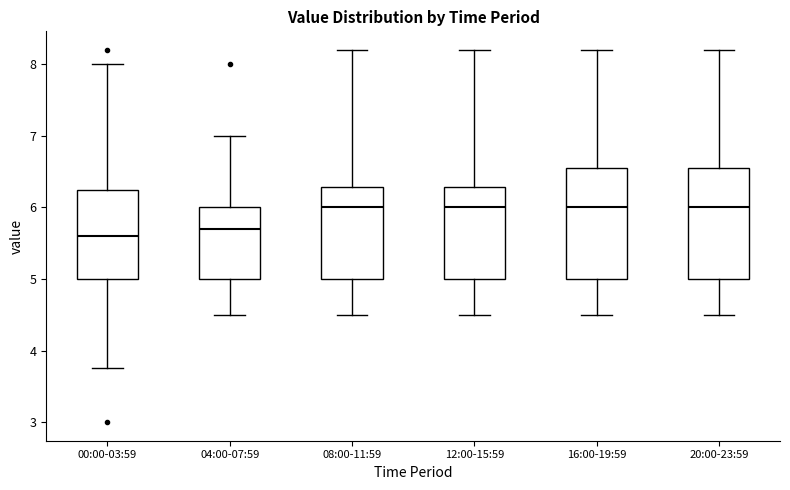

Where does the median line of the box for 12:00-15:59 sit on the y-axis? The values are not printed on the chart, so give them approximately, as read against the axis.

6.0